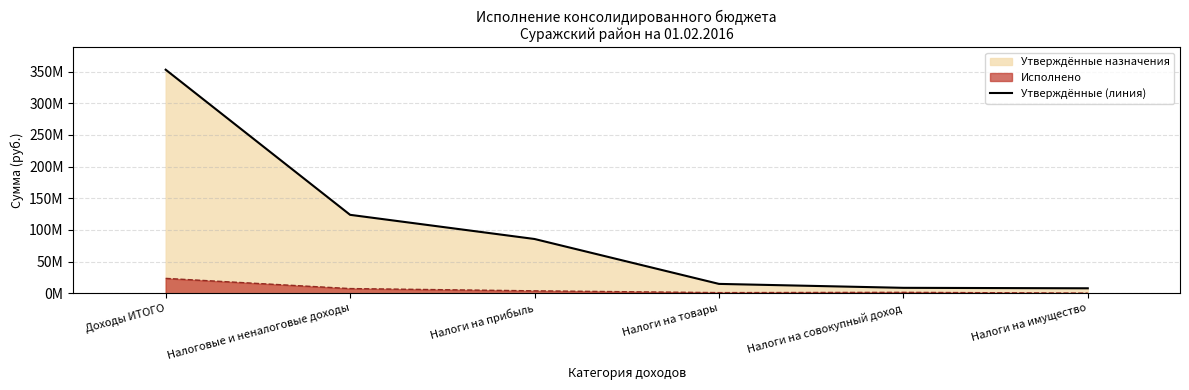

At which label is the value closest to 180446854?

Налоговые и неналоговые доходы